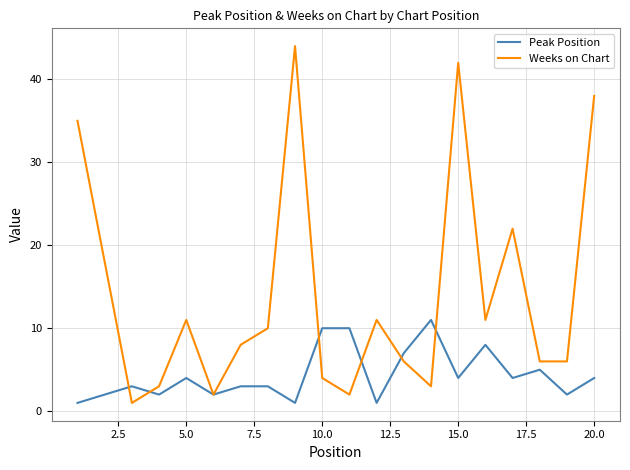

What is the highest value of the Peak Position series?

11